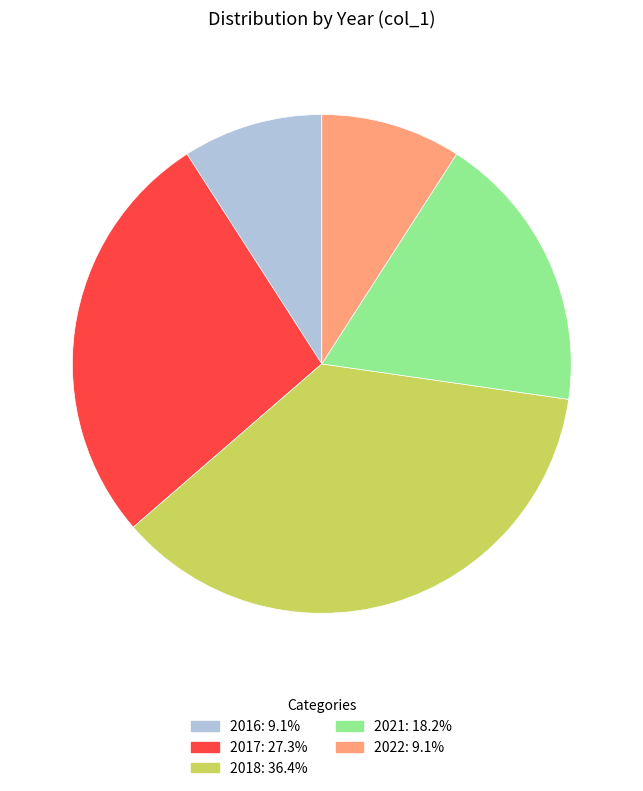

Is there any slice that represents more than half of the pie?

No